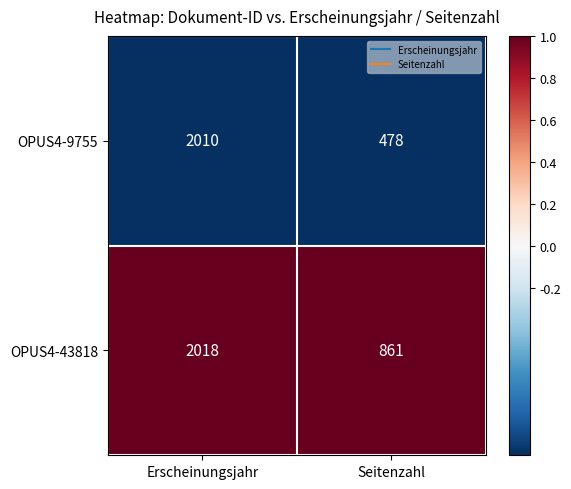

What is the smallest value displayed?

478